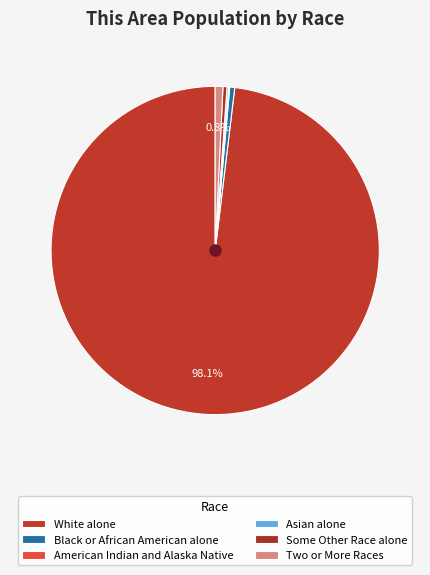

What is the change in value from Black or African American alone to Some Other Race alone?

-3